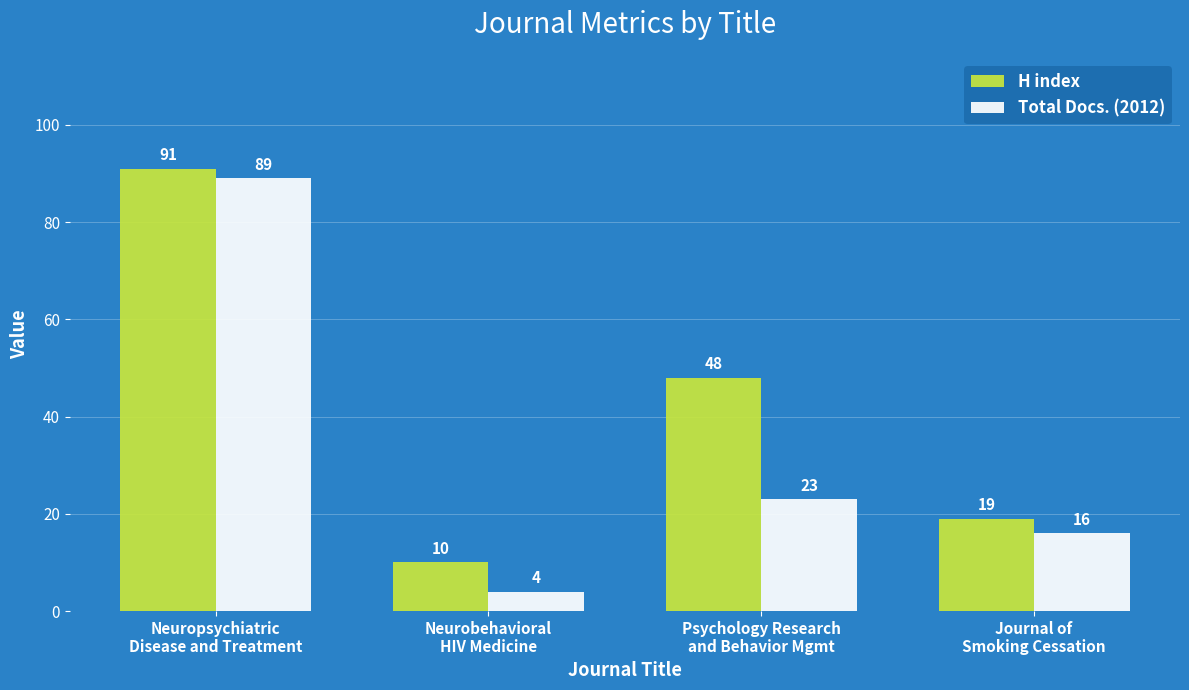

How many categories are shown in the chart?

4